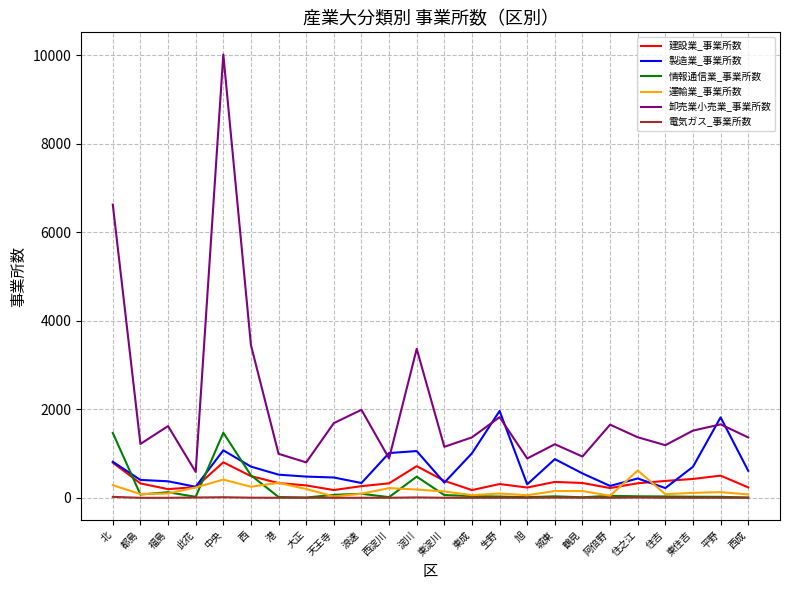

Which series has the largest total across all categories?

卸売業小売業_事業所数